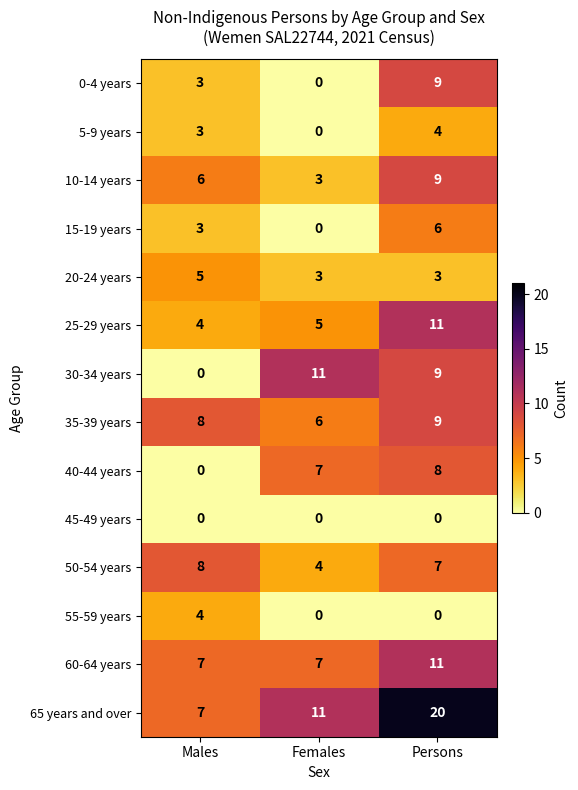

The 15-19 years series shows 0 at Females. True or false?

True